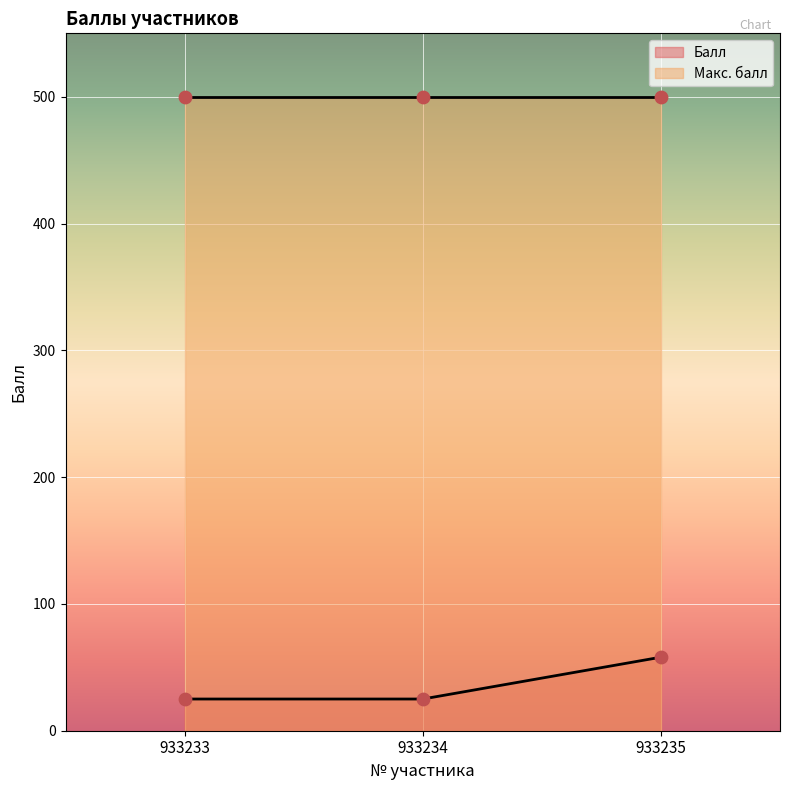

Which has a higher value, 933234 or 933235?

933235